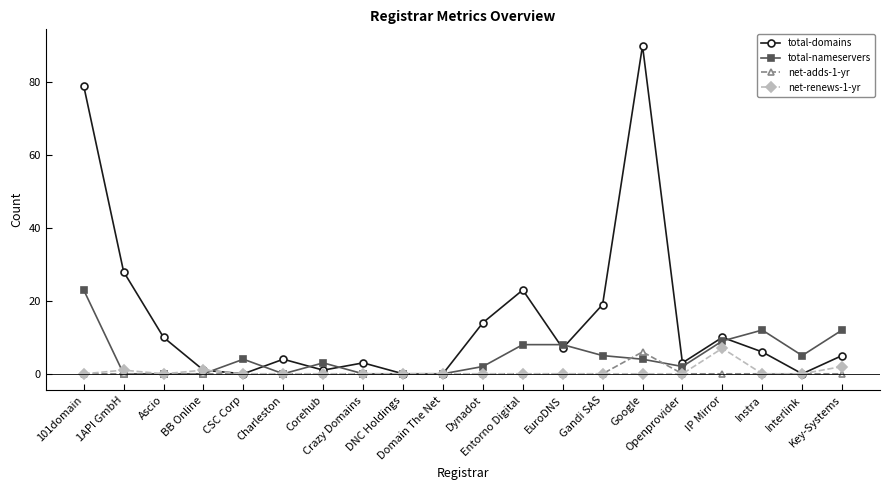

What is the label of the 12th point from the right?

DNC Holdings